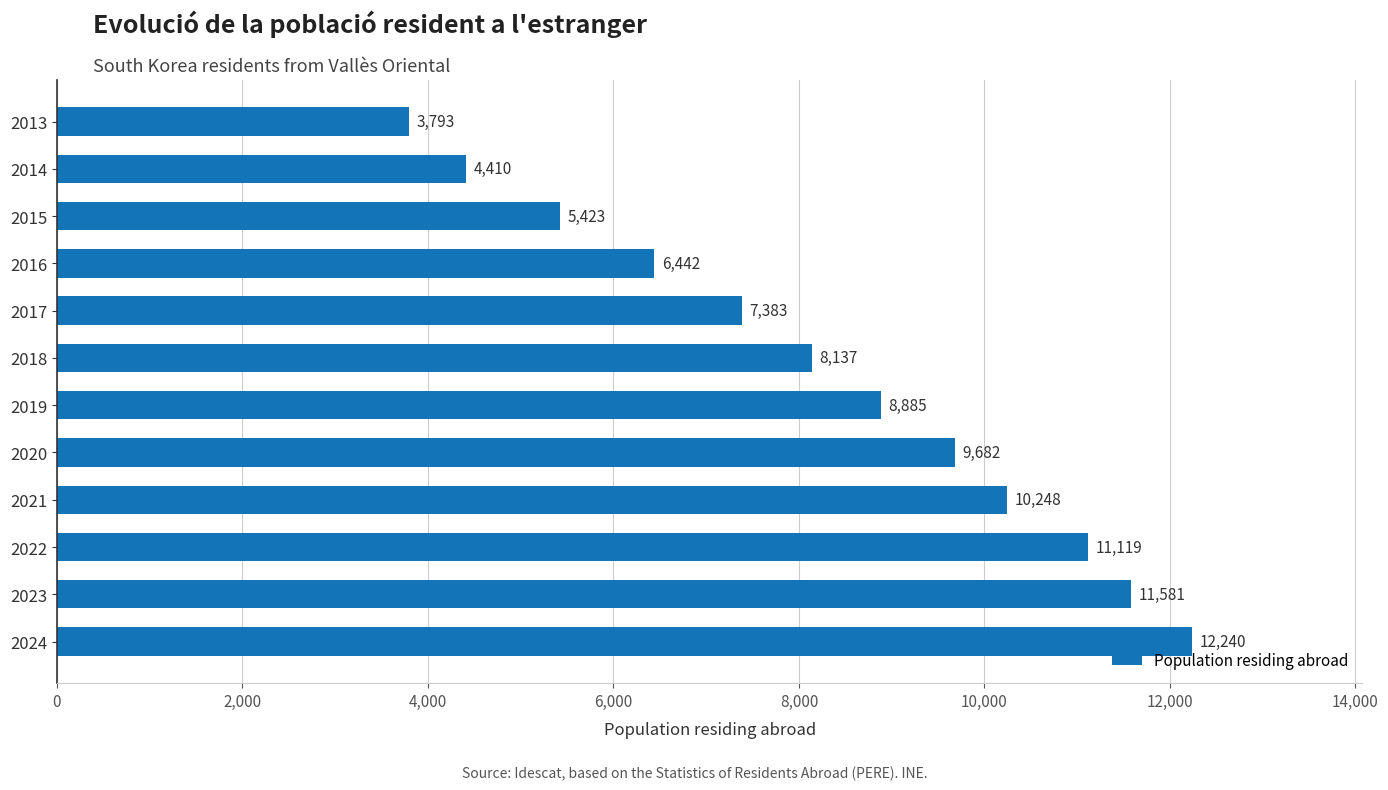

List the labels in order of value, largest first.

2024, 2023, 2022, 2021, 2020, 2019, 2018, 2017, 2016, 2015, 2014, 2013